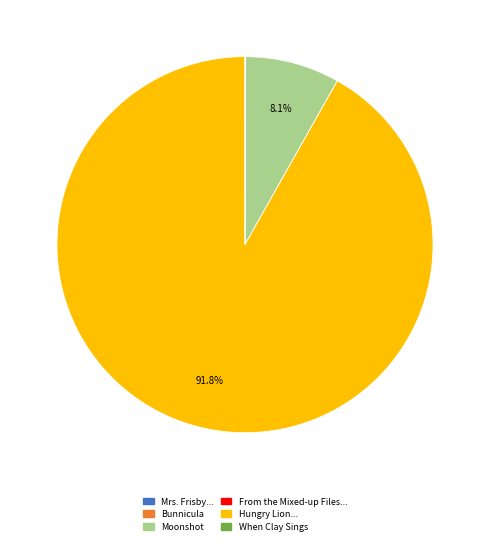

Is there any slice that represents more than half of the pie?

Yes